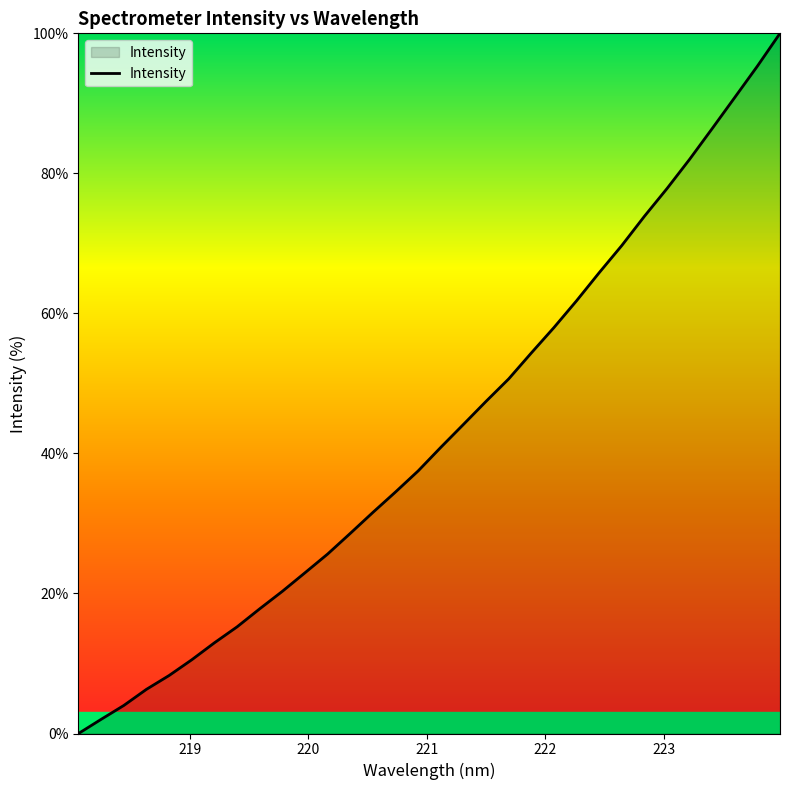

What is the sum of all values?

1377.2